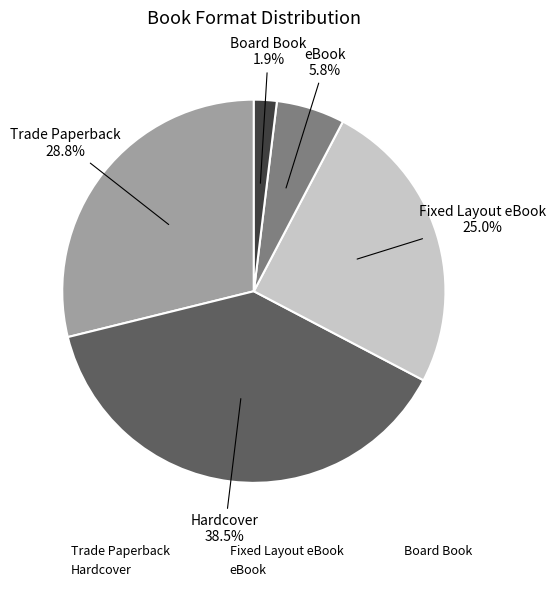

Which category has the smallest portion of the pie?

Board Book